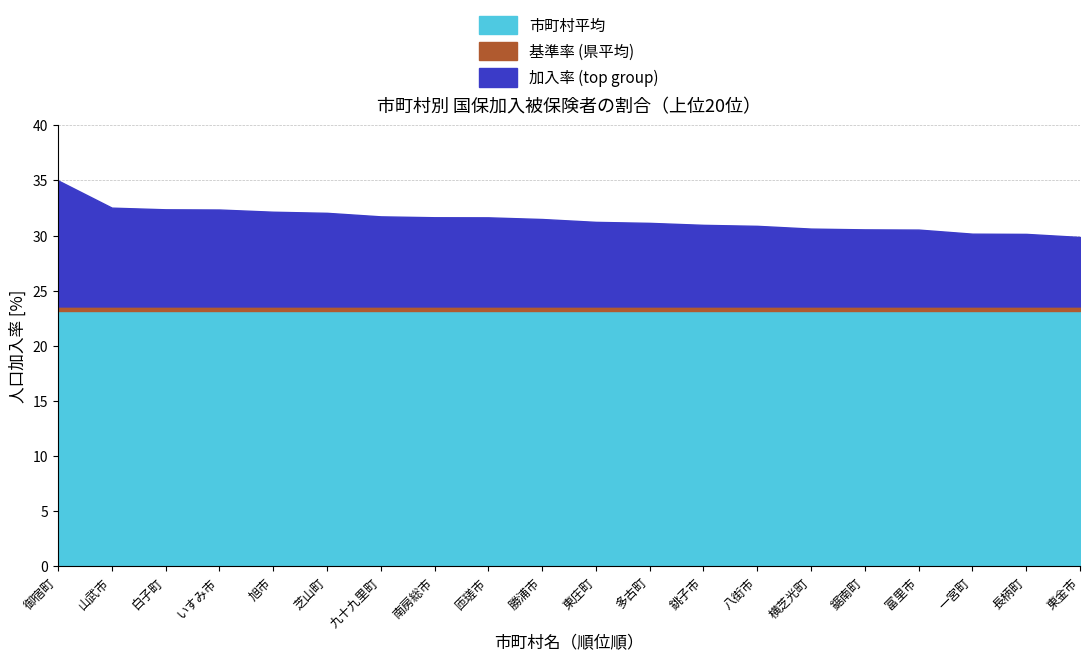

What is the average value of the 市町村平均 series?

23.2